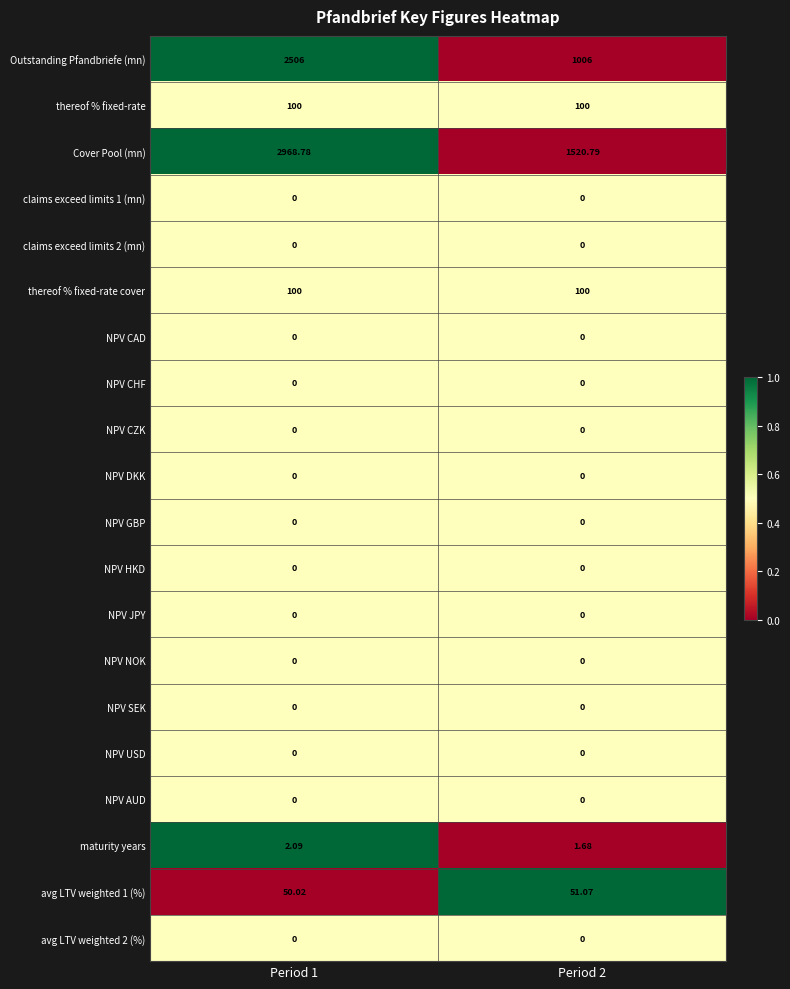

Is the value of claims exceed limits 2 (mn) at Period 2 greater than the value of maturity years at Period 2?

No